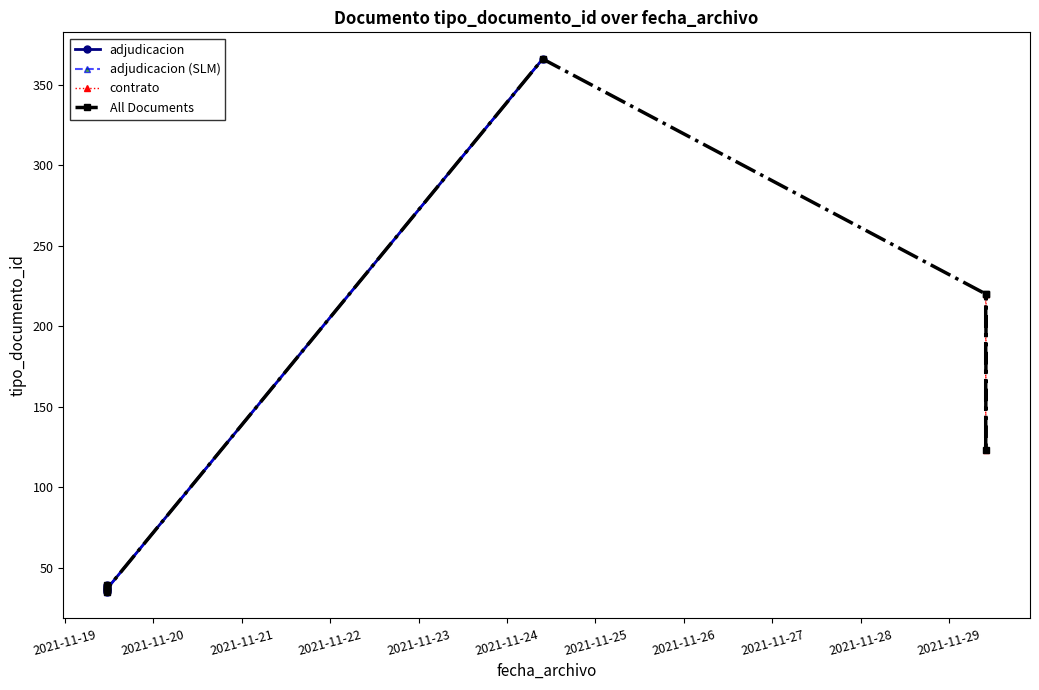

Is it true that the value at 2021-11-19 11:32:23 is 10?

False